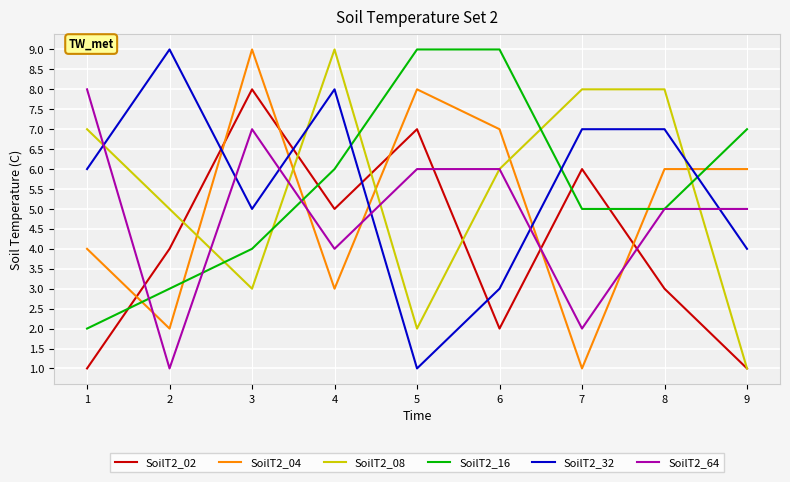

Reading left to right, list all the values displayed in this chart.

SoilT2_02: 1	4	8	5	7	2	6	3	1
SoilT2_04: 4	2	9	3	8	7	1	6	6
SoilT2_08: 7	5	3	9	2	6	8	8	1
SoilT2_16: 2	3	4	6	9	9	5	5	7
SoilT2_32: 6	9	5	8	1	3	7	7	4
SoilT2_64: 8	1	7	4	6	6	2	5	5